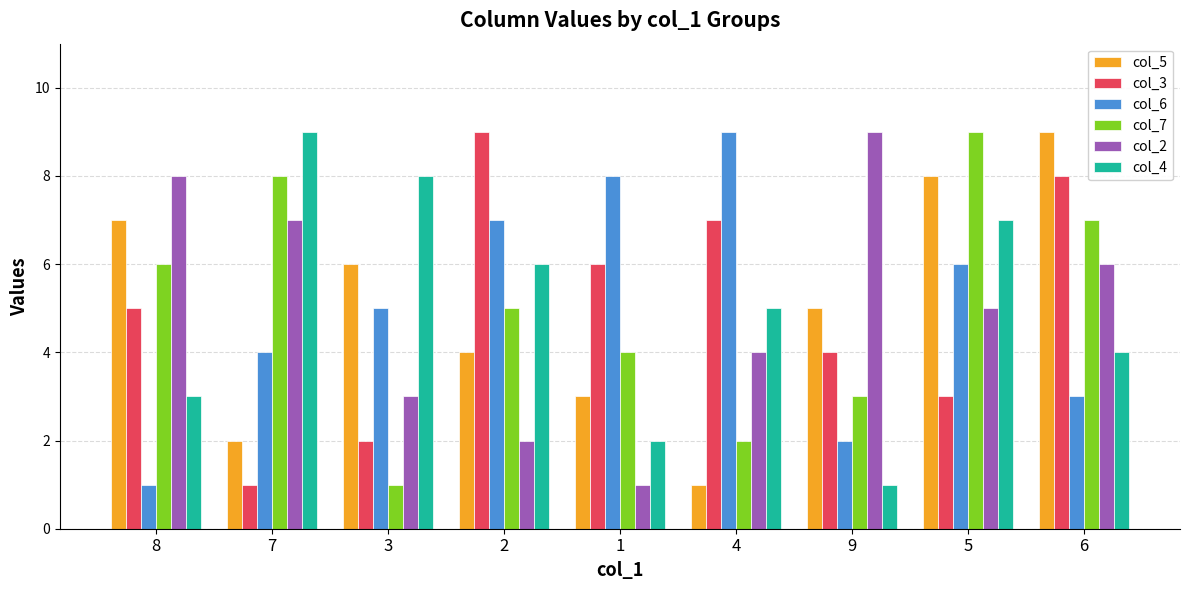

What are all the series names shown in the legend?

col_5, col_3, col_6, col_7, col_2, col_4